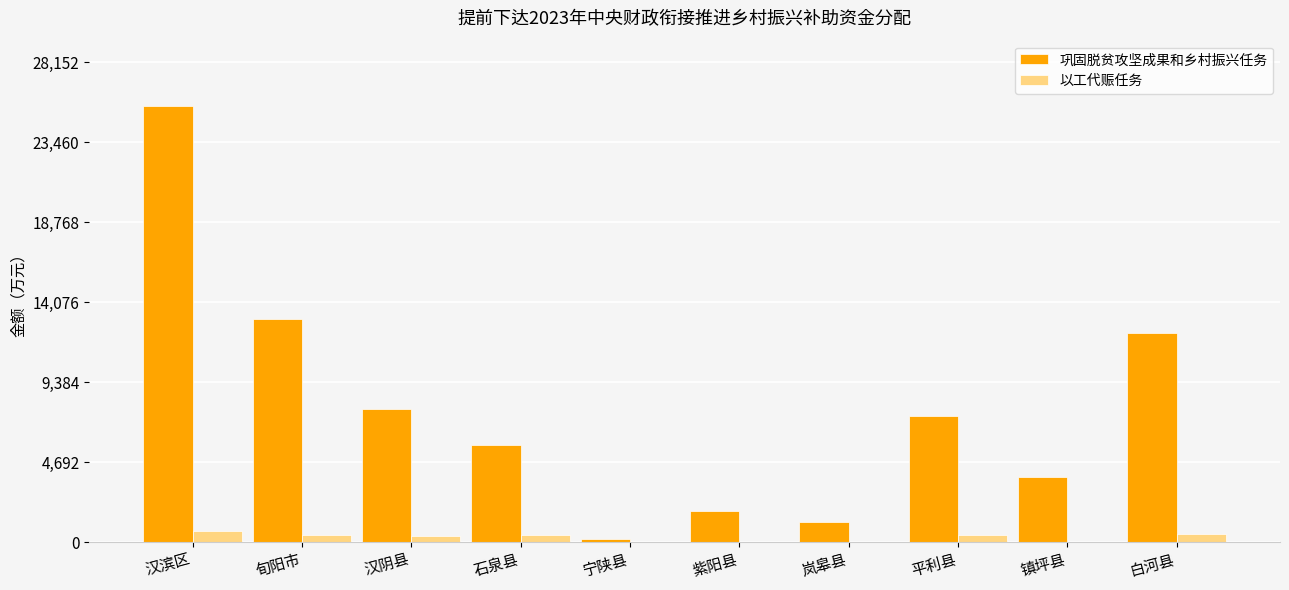

At which category is the sum across all series the highest?

汉滨区